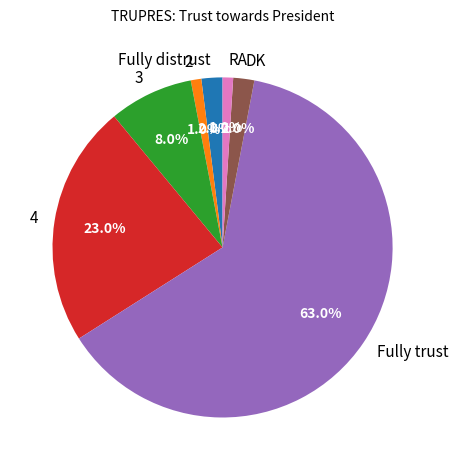

To the nearest percent, what percentage of the pie is RA?

1%